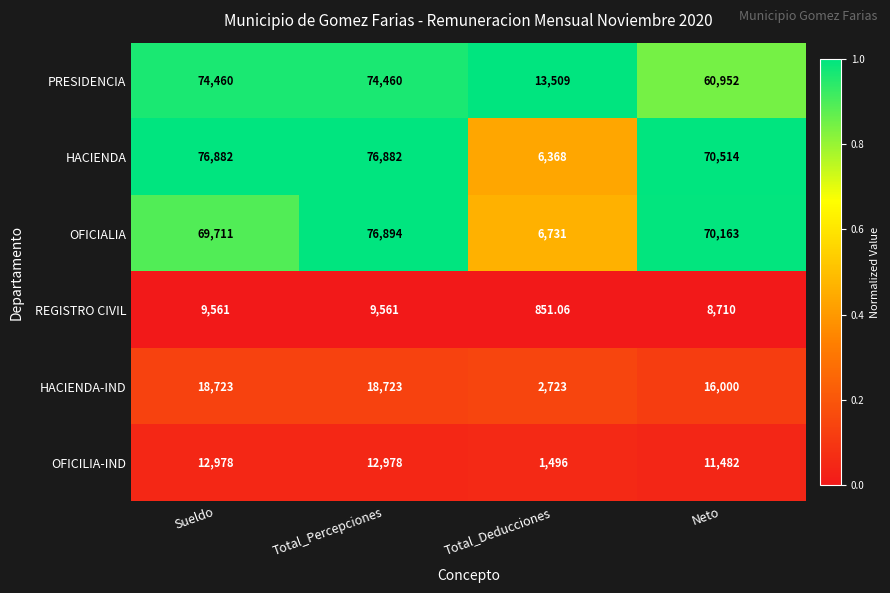

How many categories are shown in the chart?

4